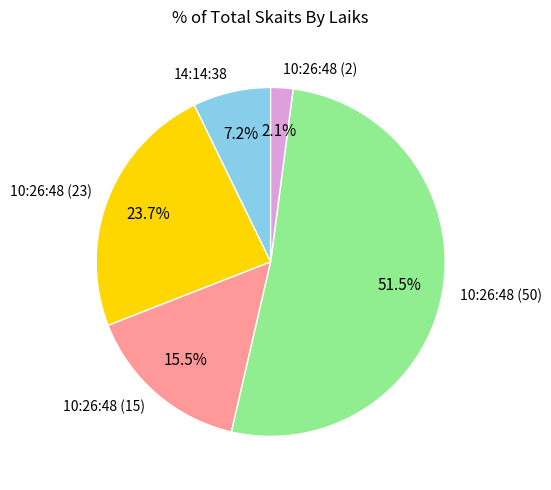

To the nearest percent, what portion does 10:26:48 (2) represent?

2%